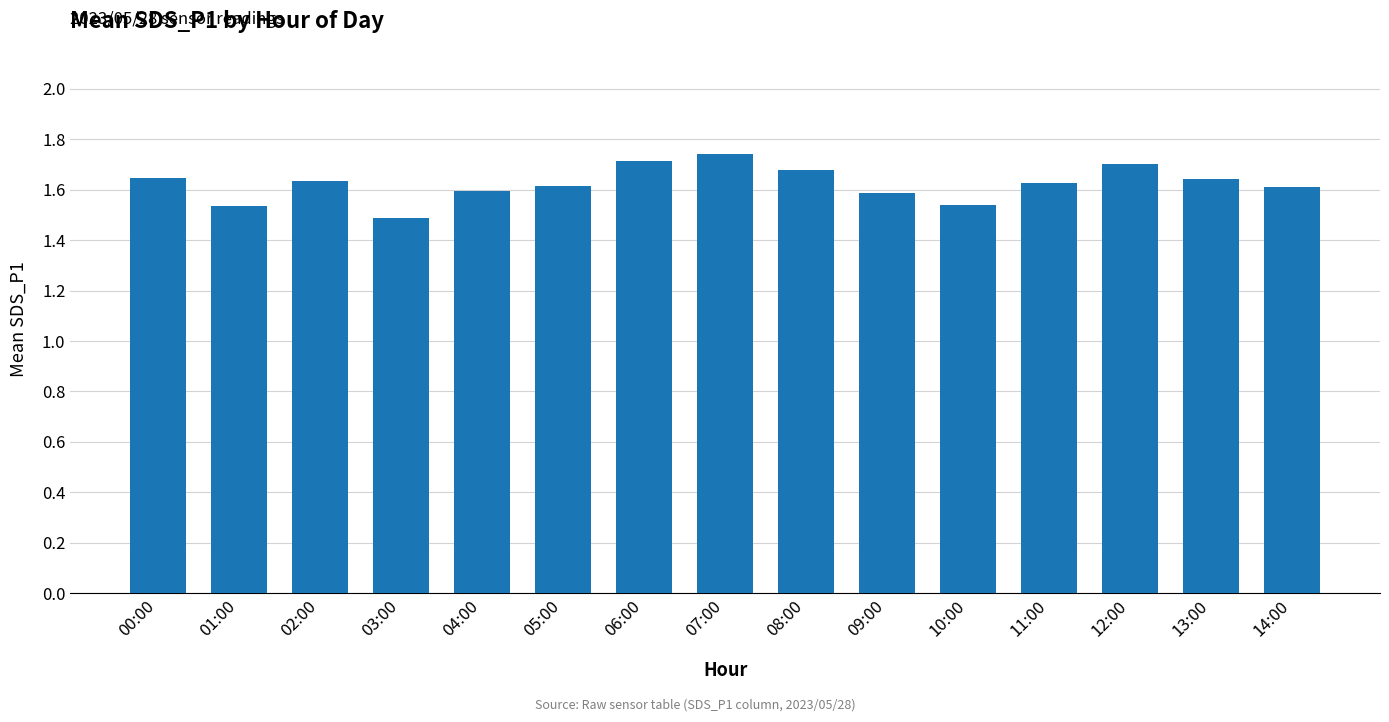

Count the values in the range 1 to 2.

15